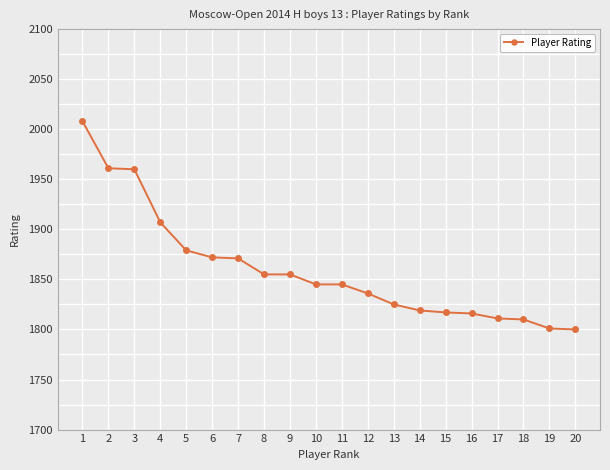

What is the maximum value shown in the chart?

2008